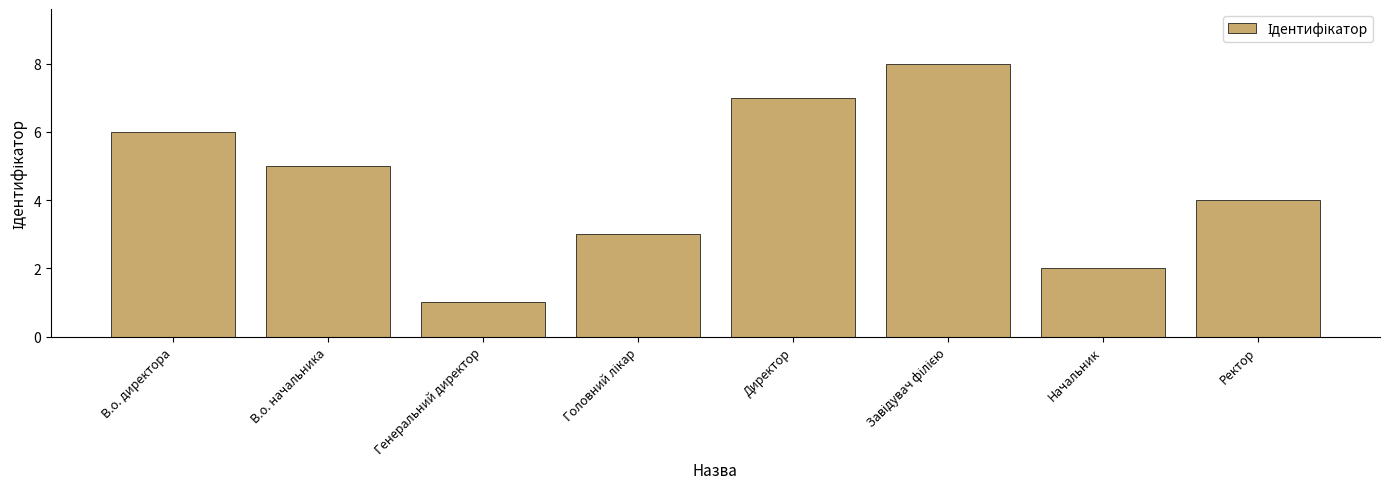

Is it true that the value at Ректор is 4?

True